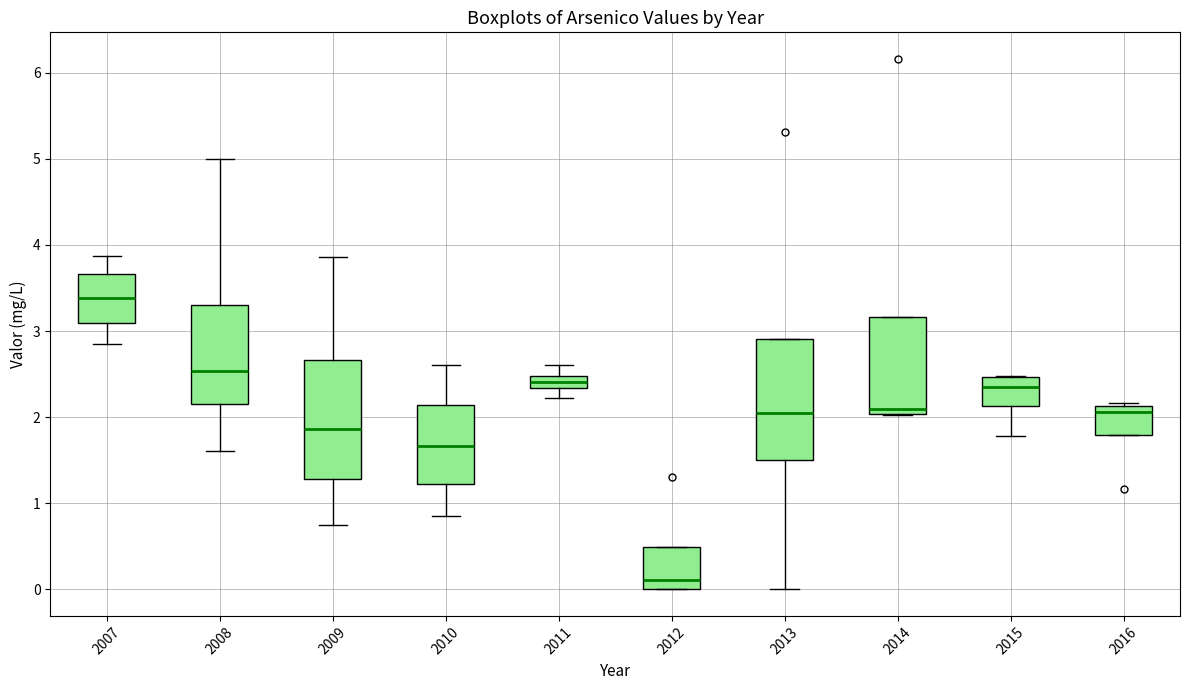

Where does the lower whisker of the box at x = 2015 end on the y-axis? The values are not printed on the chart, so give them approximately, as read against the axis.

1.8